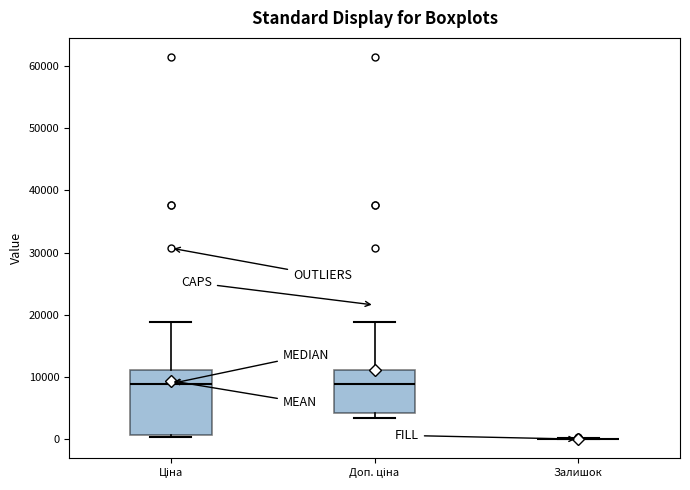

Reading left to right, read every box against the y-axis: the position of its median line, the range the box covers, and the ends of its whiskers. The values are not printed on the chart, so give them approximately, as read against the axis.

Ціна: median 9000, box 1000 to 11000, whiskers 0 to 19000
Доп. ціна: median 9000, box 4000 to 11000, whiskers 3000 to 19000
Залишок: box collapsed to a line at 0, whiskers 0 to 0